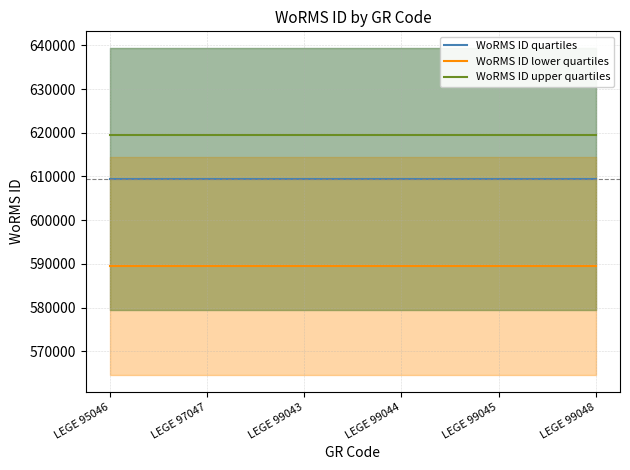

What is the approximate value of WoRMS ID upper quartiles at LEGE 95046?

619461